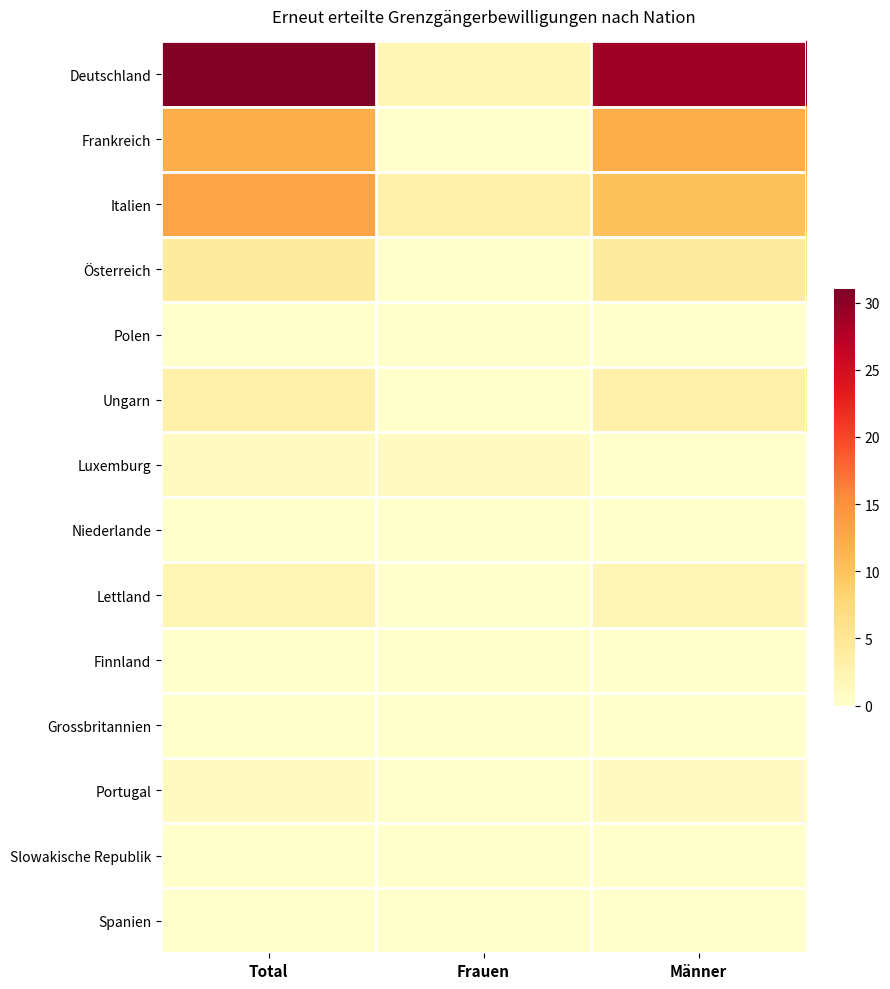

What is the maximum value shown in the chart?

31